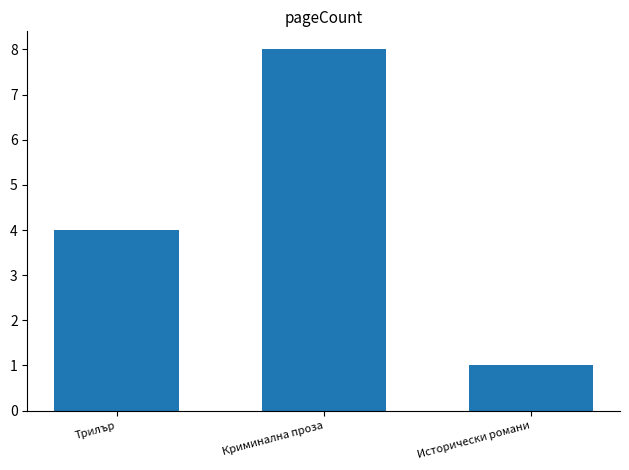

What is the change in value from Трилър to Исторически романи?

-3